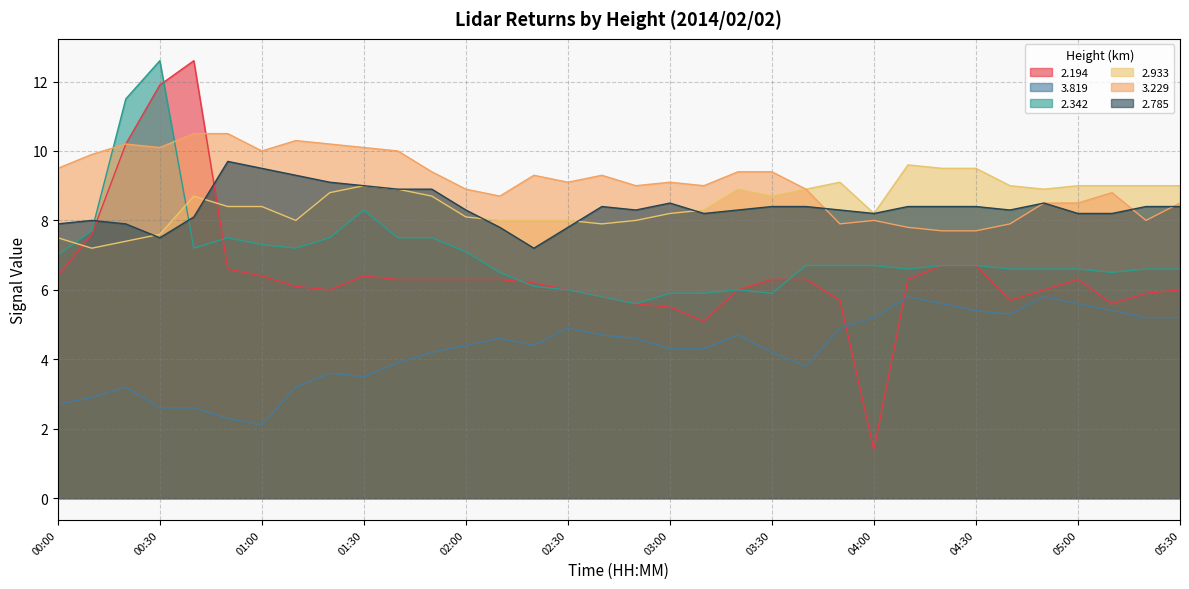

Which series ends up on top after the final intersection of 2.194 and 2.933?

2.933